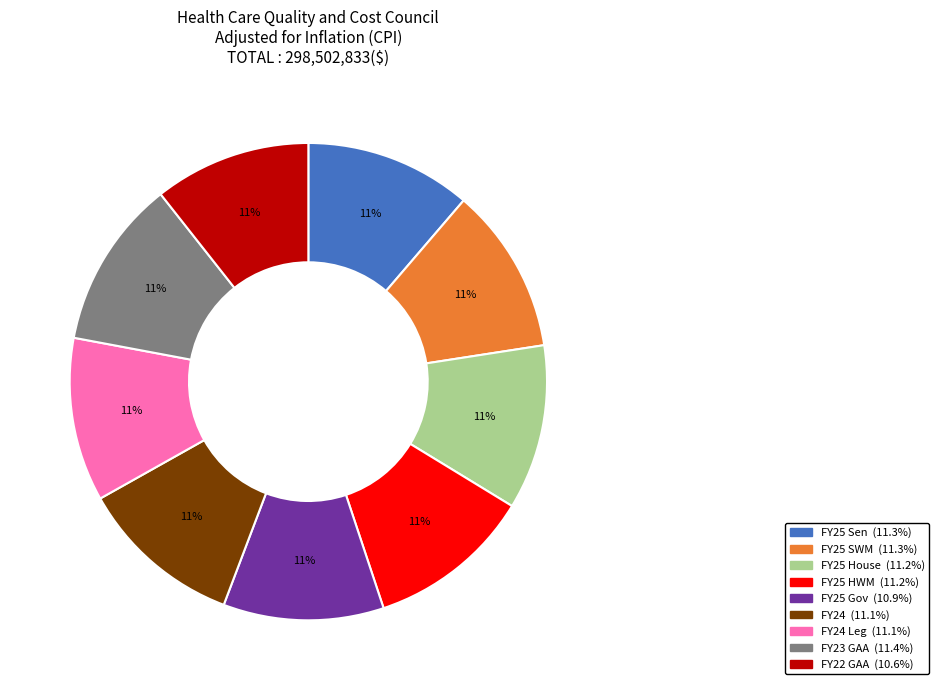

How many slices are in this pie chart?

9